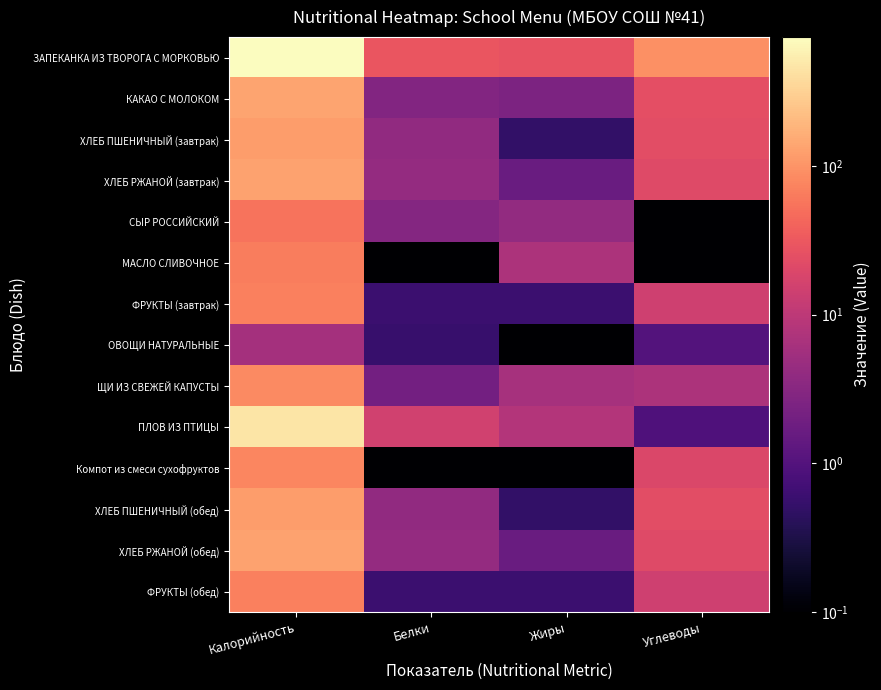

At which category is the sum across all series the highest?

Калорийность